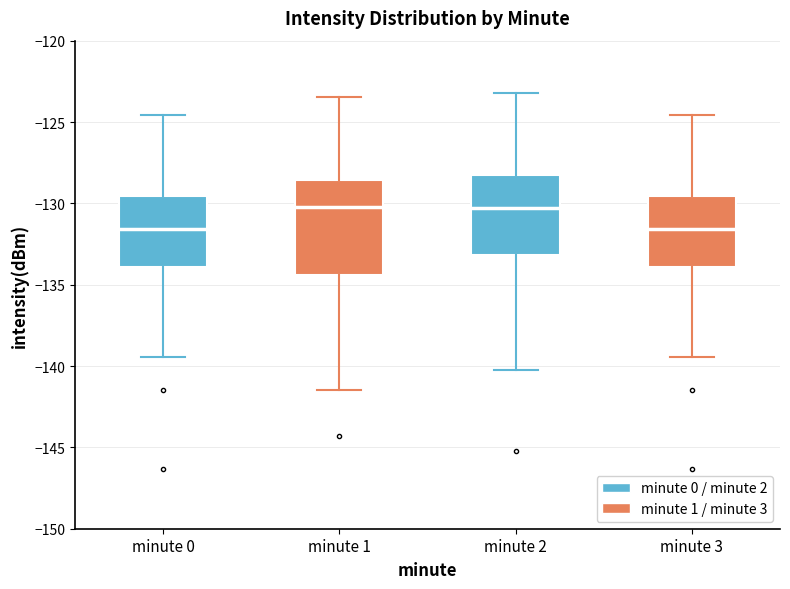

Where does the lower whisker of the box for minute 0 end on the y-axis? The values are not printed on the chart, so give them approximately, as read against the axis.

-139.5